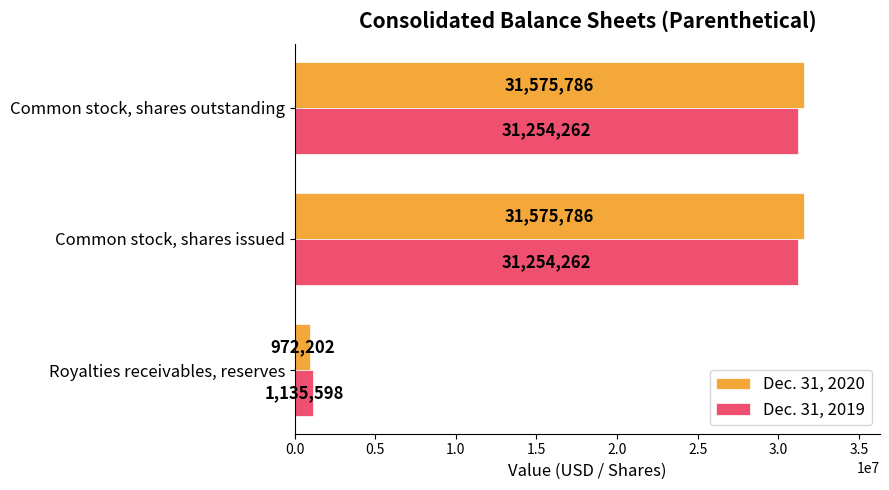

Which series has the largest total across all categories?

Dec. 31, 2020